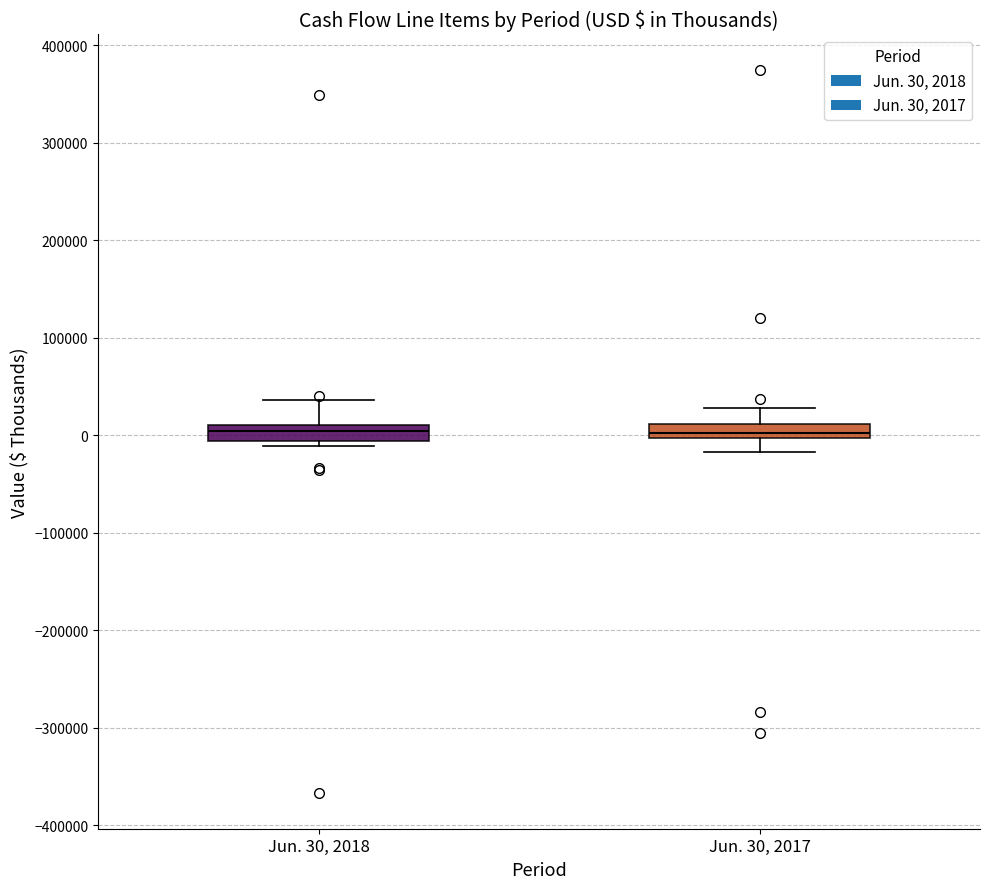

Where is the lower edge of the box for Jun. 30, 2018 on the y-axis? The values are not printed on the chart, so give them approximately, as read against the axis.

-10000